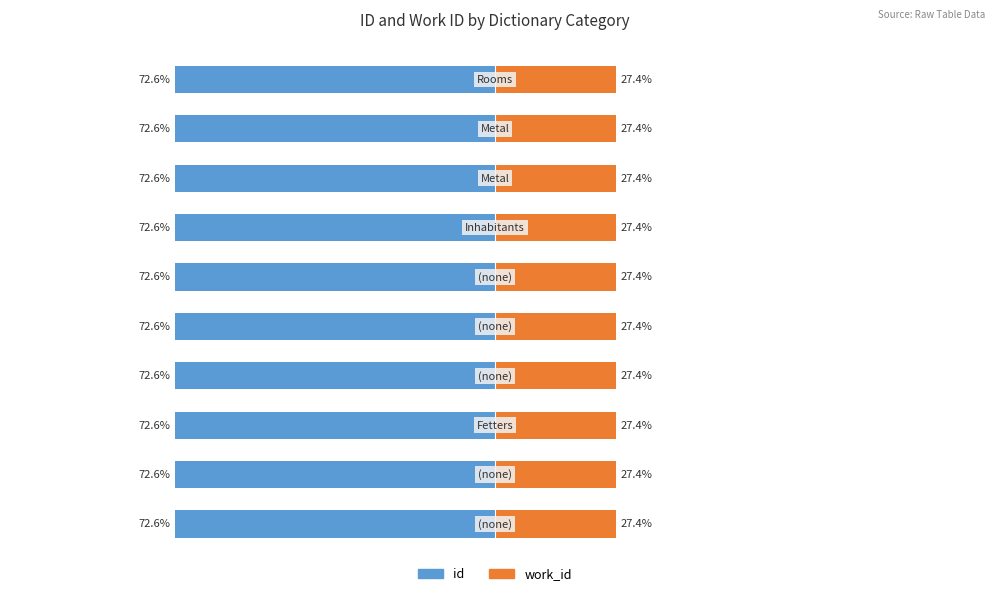

What are all the series names shown in the legend?

id, work_id